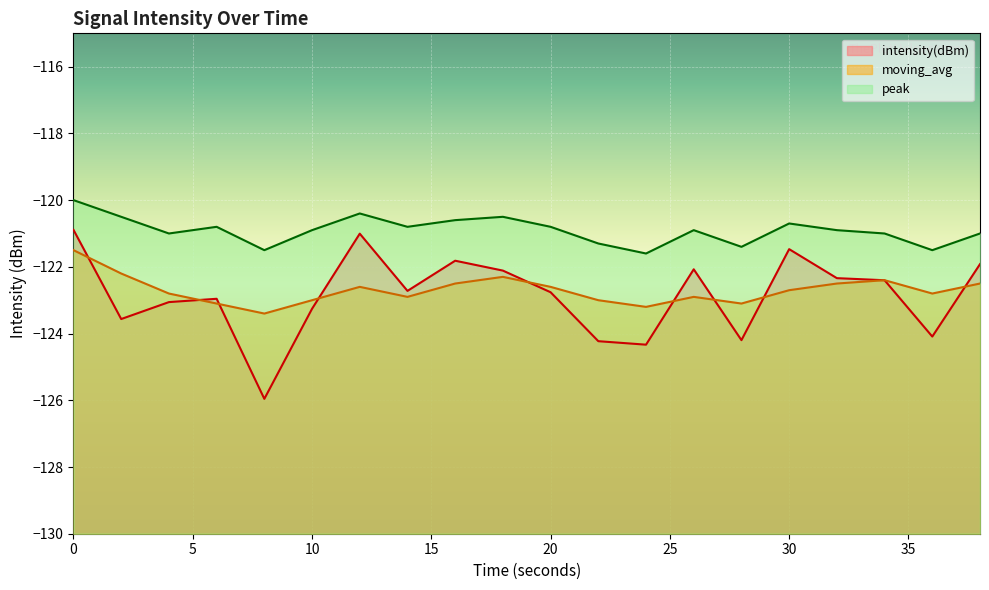

What is the maximum value shown in the chart?

-120.0